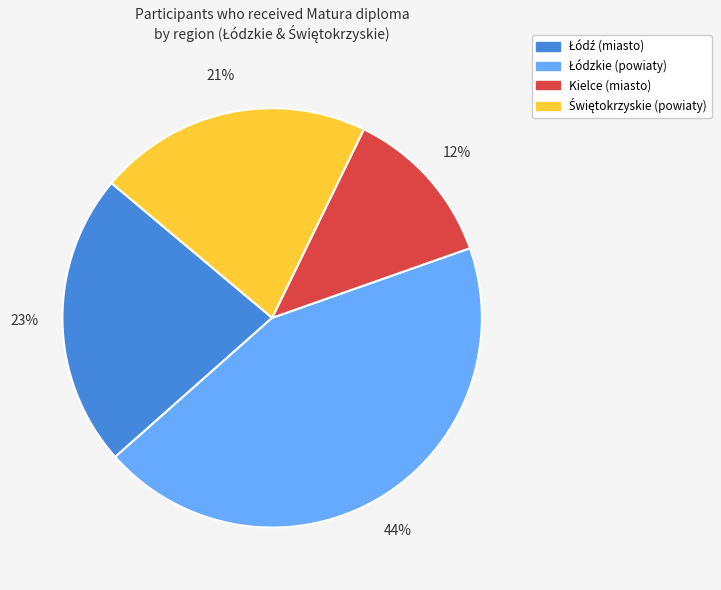

Is there a majority slice in this chart?

No